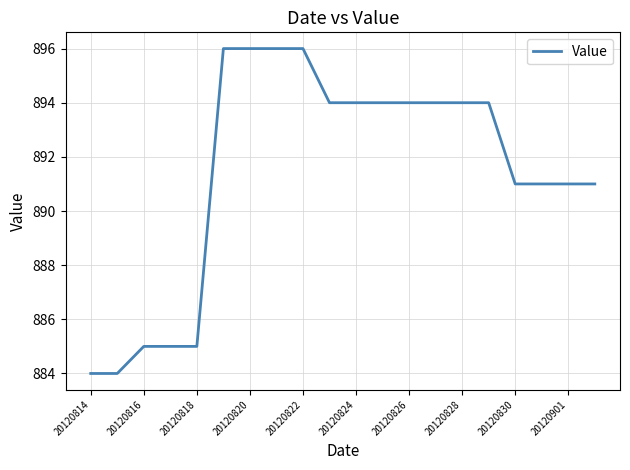

What is the difference between the maximum and minimum values?

12